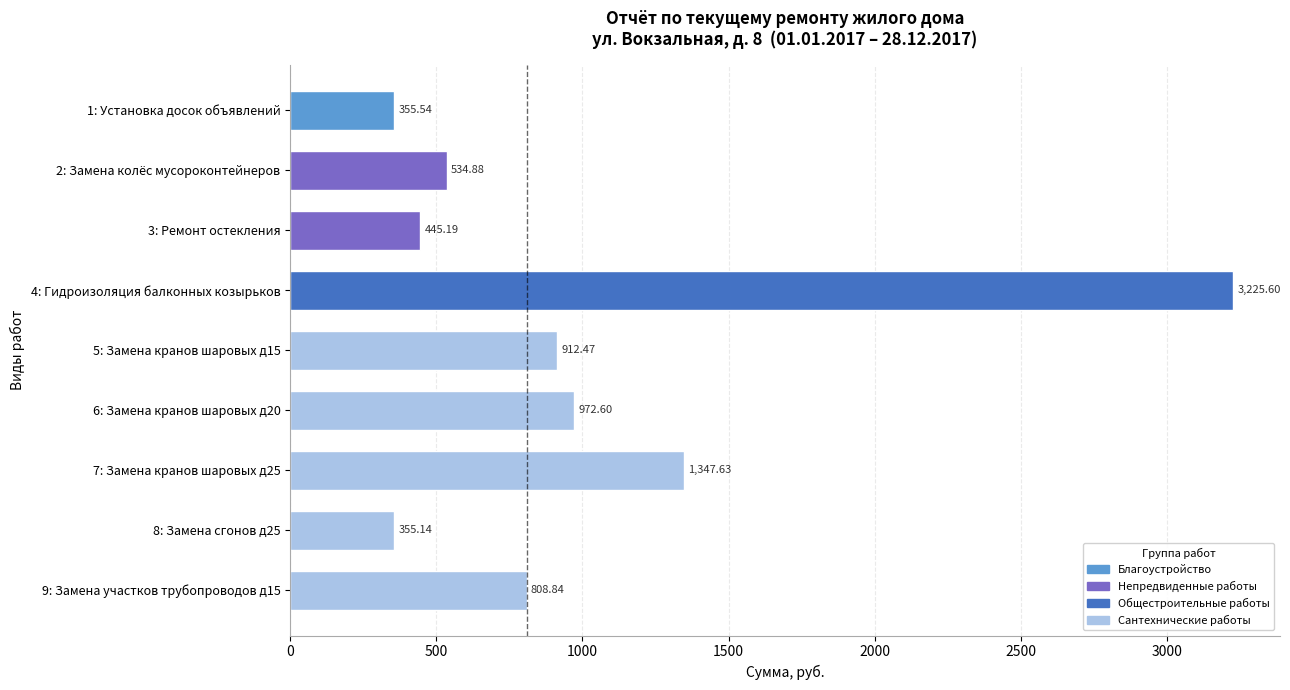

Which label corresponds to the smallest value in the chart?

8: Замена сгонов д25